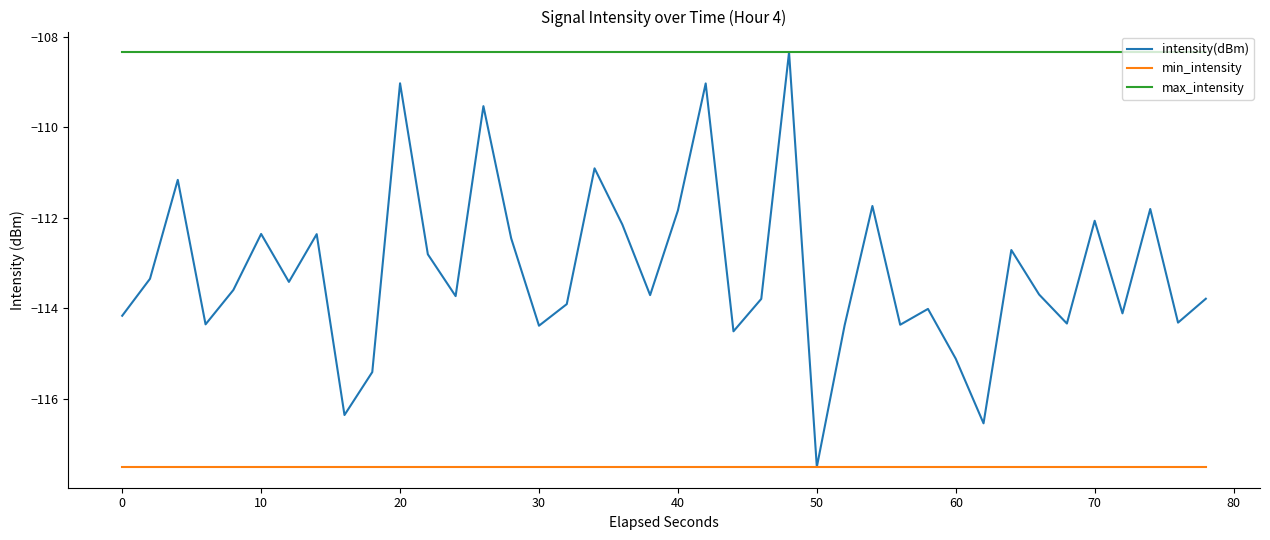

Which series has the widest spread of values?

intensity(dBm)